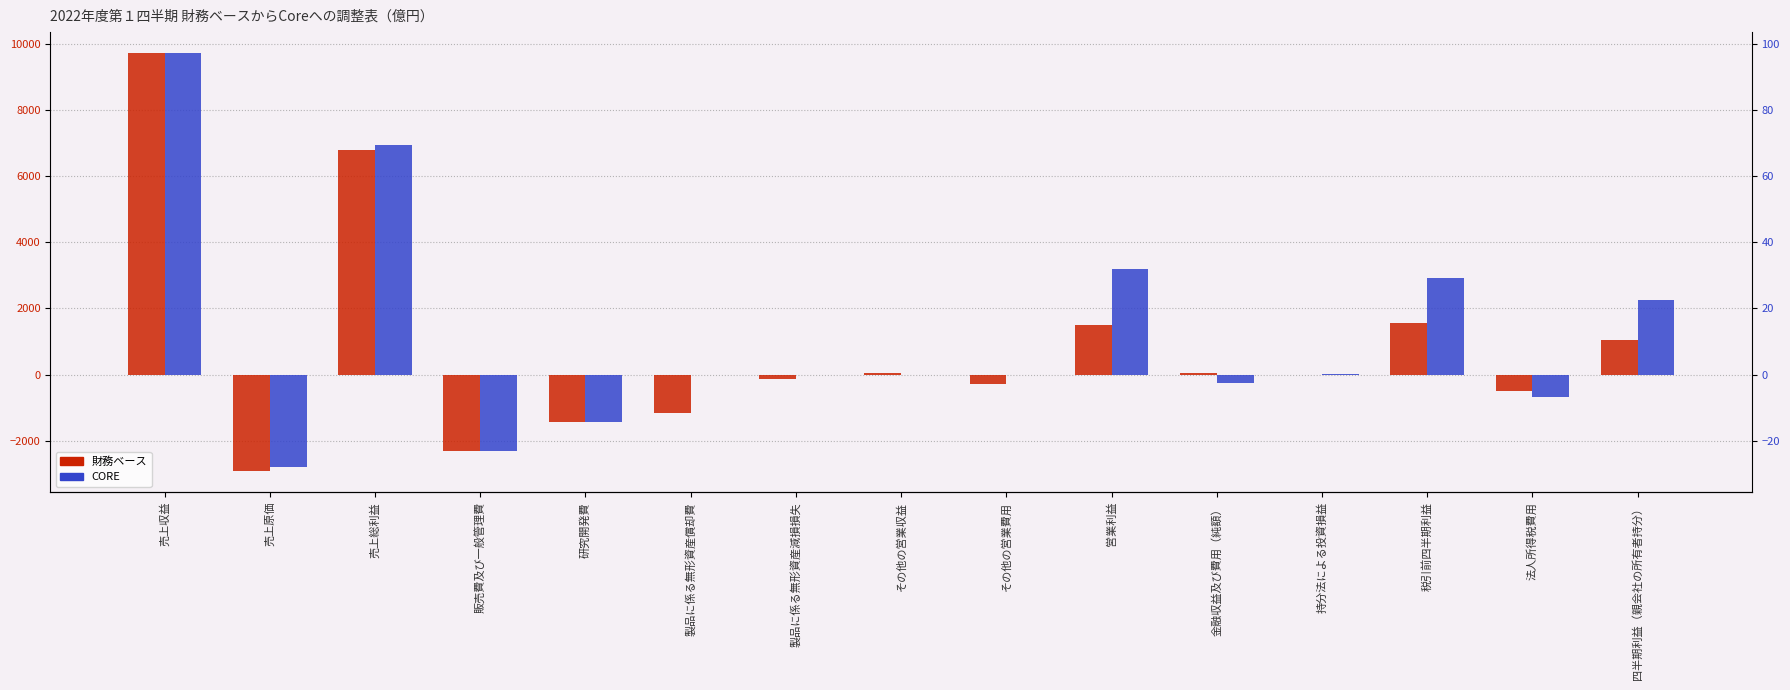

What is the label of the 5th bar from the left?

研究開発費